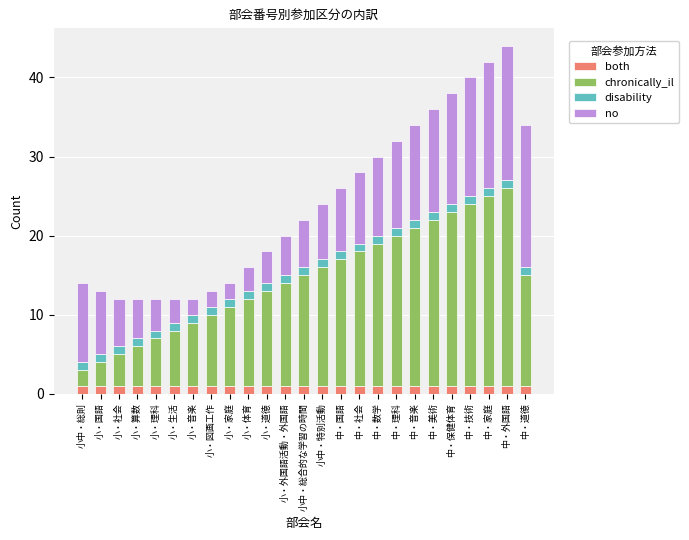

What is the total value across all series at 中・国語?

26